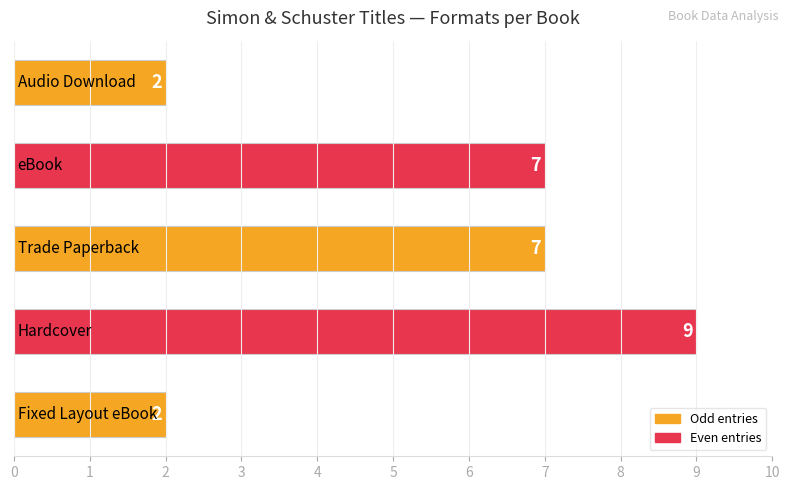

Count the values in the range 2 to 7.

4